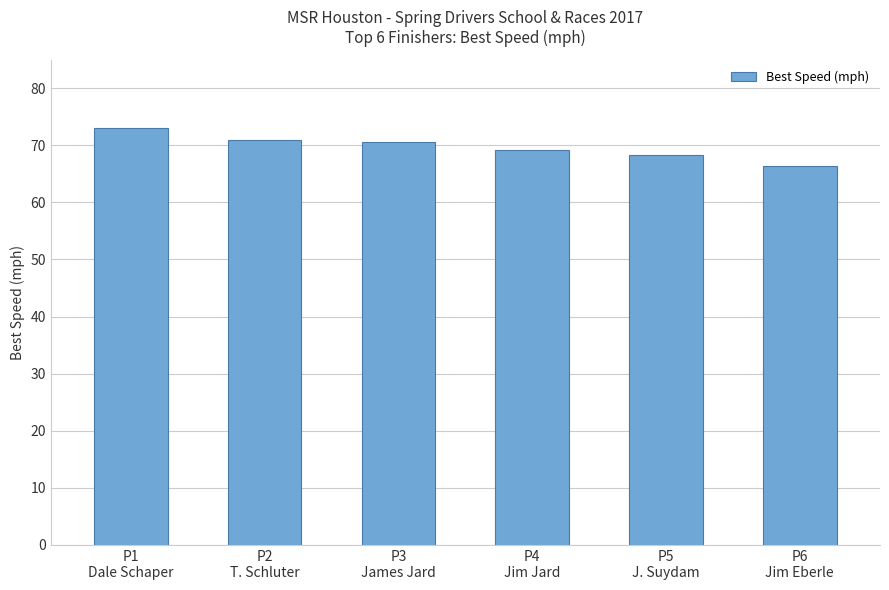

Is it true that the value at P1
Dale Schaper is 73.1?

True